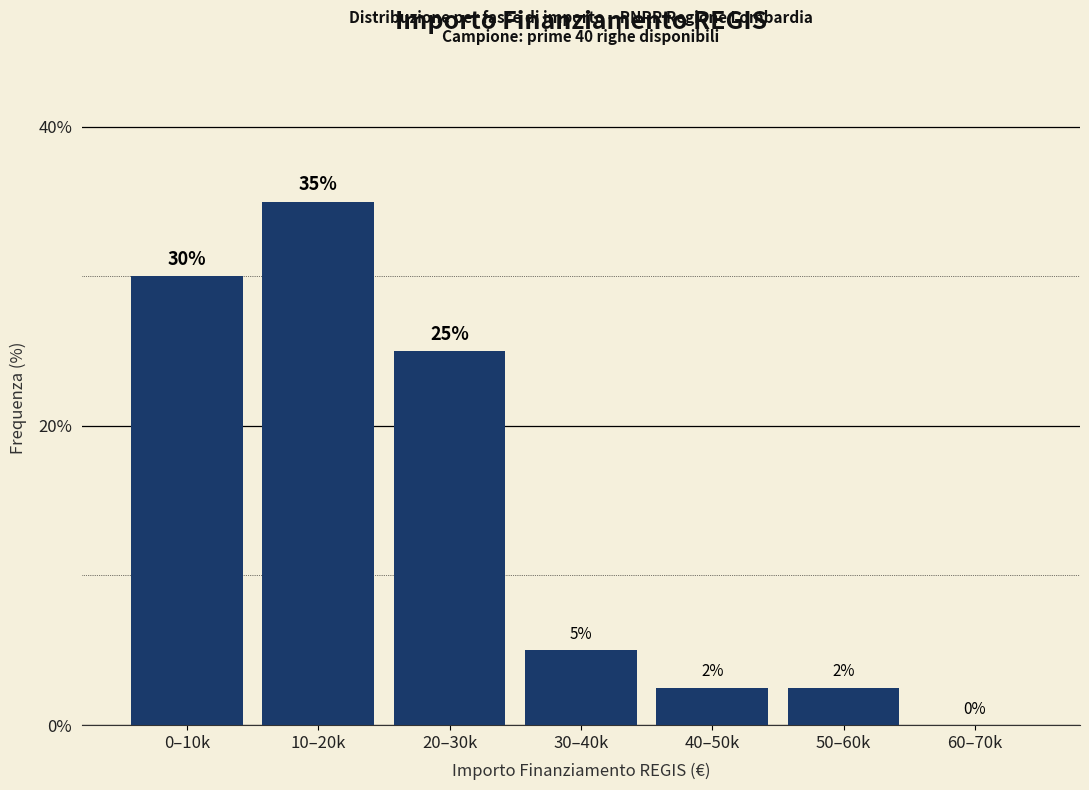

Between 0–10k and 20–30k, which is larger?

0–10k